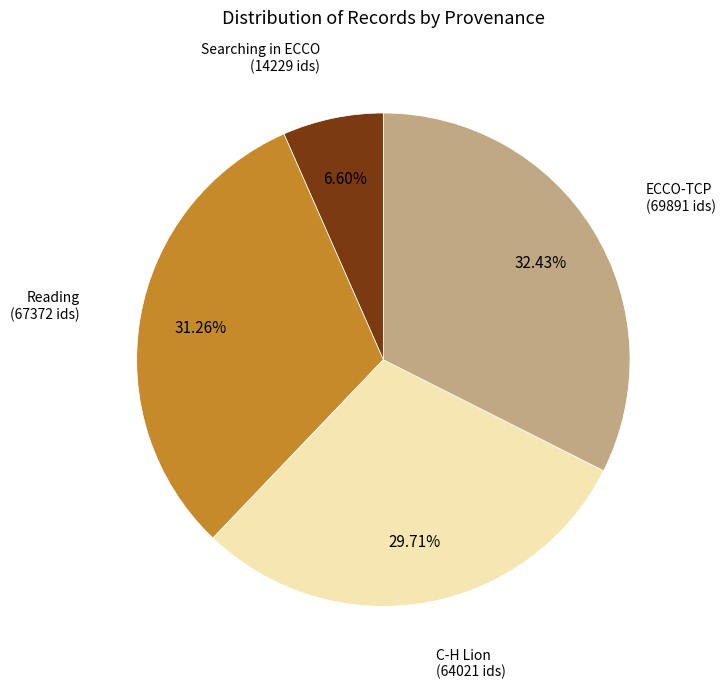

How many slices are in this pie chart?

4